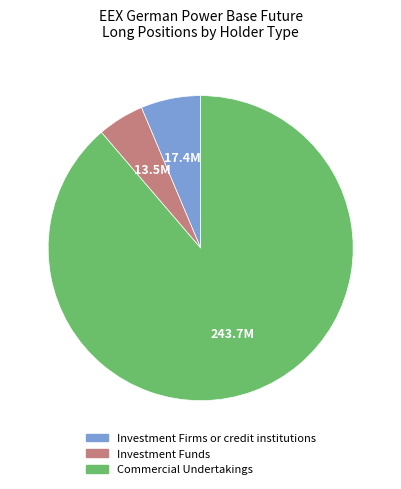

Does any single category account for the majority?

Yes